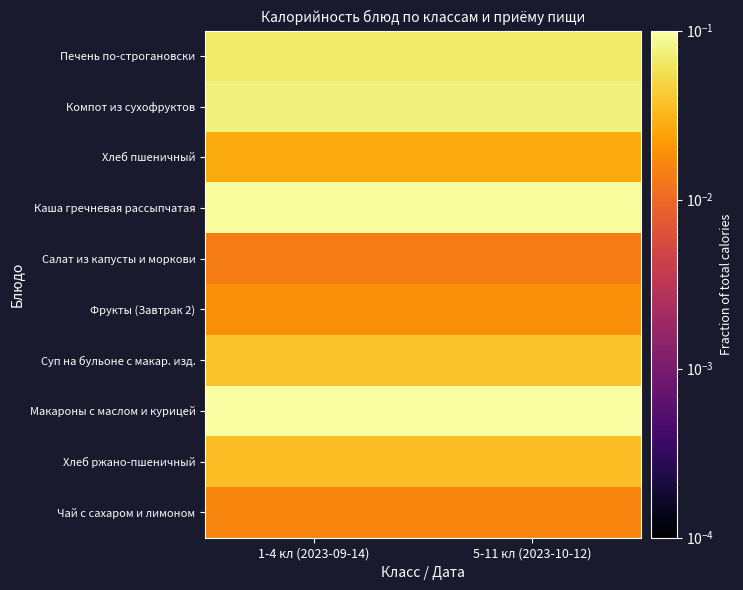

Reading right to left, extract all data points from this chart.

Печень по-строгановски: 5-11 кл (2023-10-12)=0.1	1-4 кл (2023-09-14)=0.1
Компот из сухофруктов: 5-11 кл (2023-10-12)=0.1	1-4 кл (2023-09-14)=0.1
Хлеб пшеничный: 5-11 кл (2023-10-12)=0.0	1-4 кл (2023-09-14)=0.0
Каша гречневая рассыпчатая: 5-11 кл (2023-10-12)=0.1	1-4 кл (2023-09-14)=0.1
Салат из капусты и моркови: 5-11 кл (2023-10-12)=0.0	1-4 кл (2023-09-14)=0.0
Фрукты (Завтрак 2): 5-11 кл (2023-10-12)=0.0	1-4 кл (2023-09-14)=0.0
Суп на бульоне с макар. изд.: 5-11 кл (2023-10-12)=0.0	1-4 кл (2023-09-14)=0.0
Макароны с маслом и курицей: 5-11 кл (2023-10-12)=0.1	1-4 кл (2023-09-14)=0.1
Хлеб ржано-пшеничный: 5-11 кл (2023-10-12)=0.0	1-4 кл (2023-09-14)=0.0
Чай с сахаром и лимоном: 5-11 кл (2023-10-12)=0.0	1-4 кл (2023-09-14)=0.0